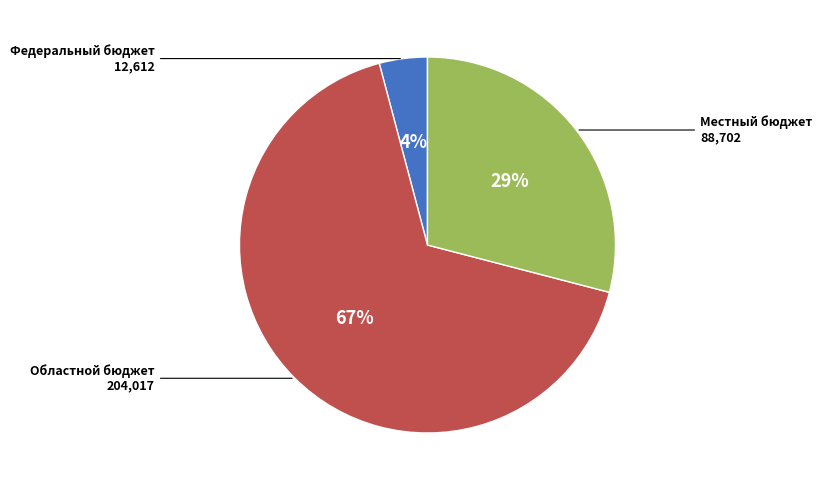

To the nearest percent, what is the difference between the largest and smallest slice percentages?

63%